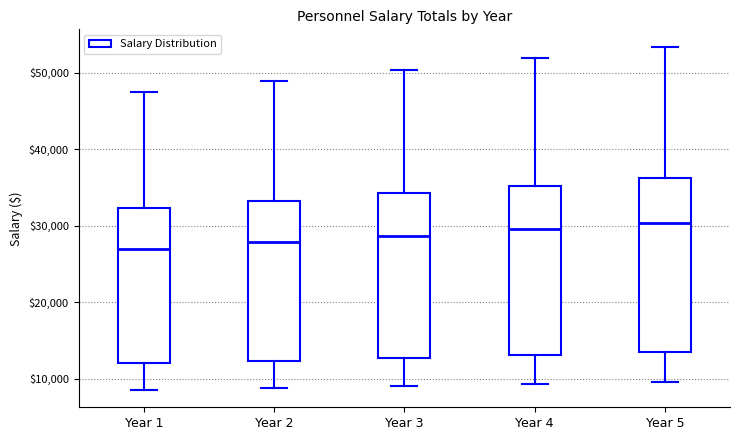

Where is the lower edge of the box for Year 5 on the y-axis? The values are not printed on the chart, so give them approximately, as read against the axis.

14000